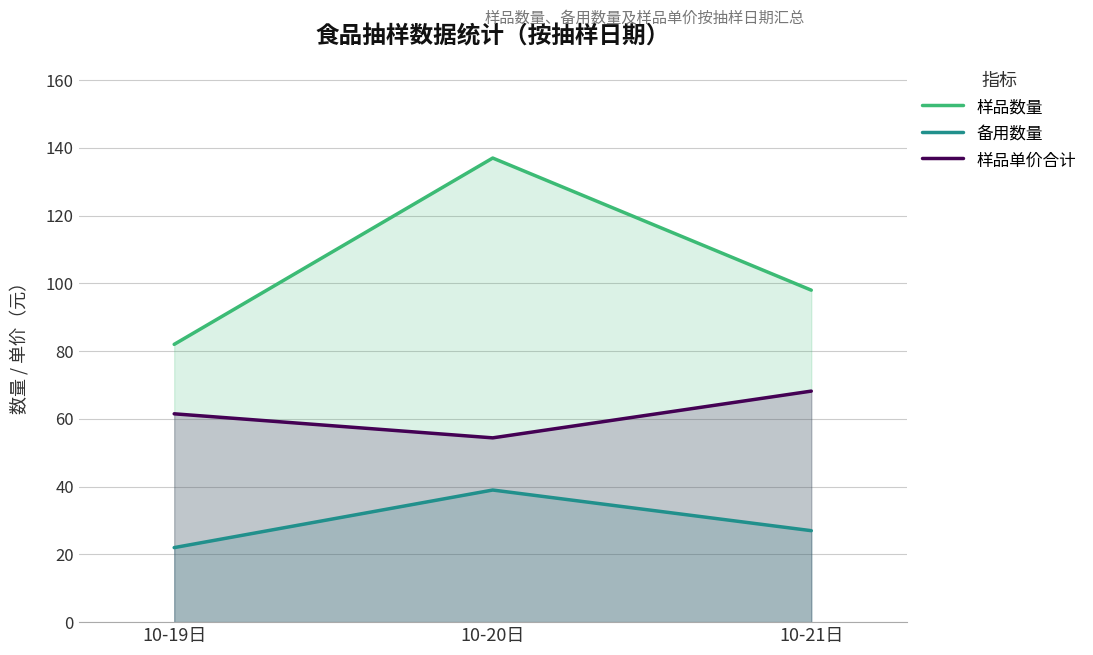

Which label corresponds to the smallest value in the chart?

10-19日